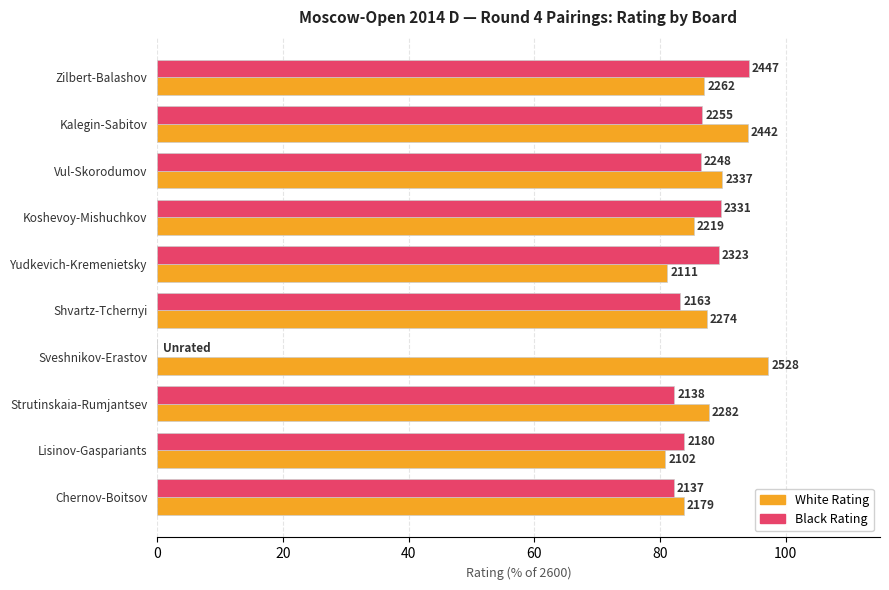

What are all the series names shown in the legend?

White Rating, Black Rating